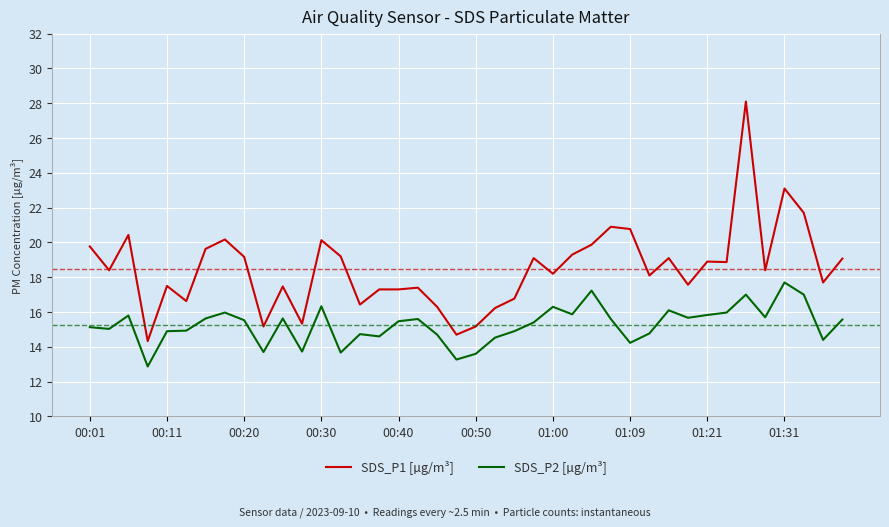

True or false: SDS_P1 [µg/m³] and SDS_P2 [µg/m³] cross at least once.

False